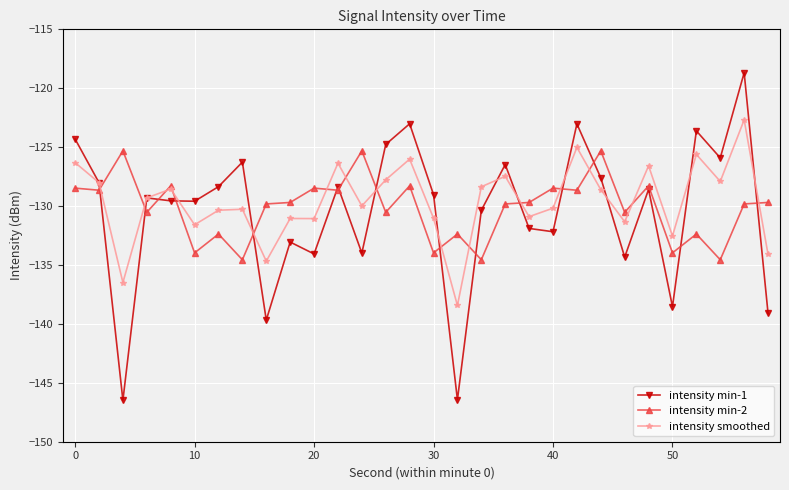

What is the value of the intensity min-1 point at the 18th from the left?

-130.4